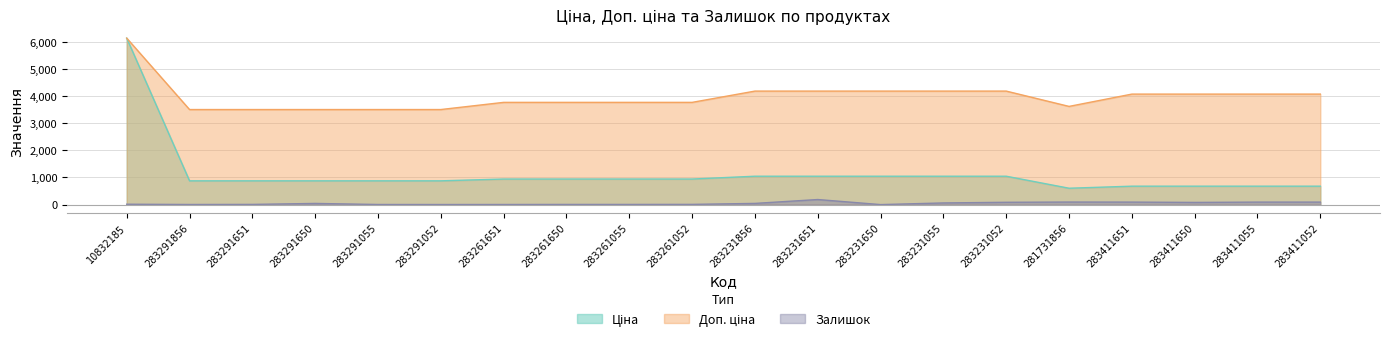

True or false: Ціна and Залишок cross at least once.

False